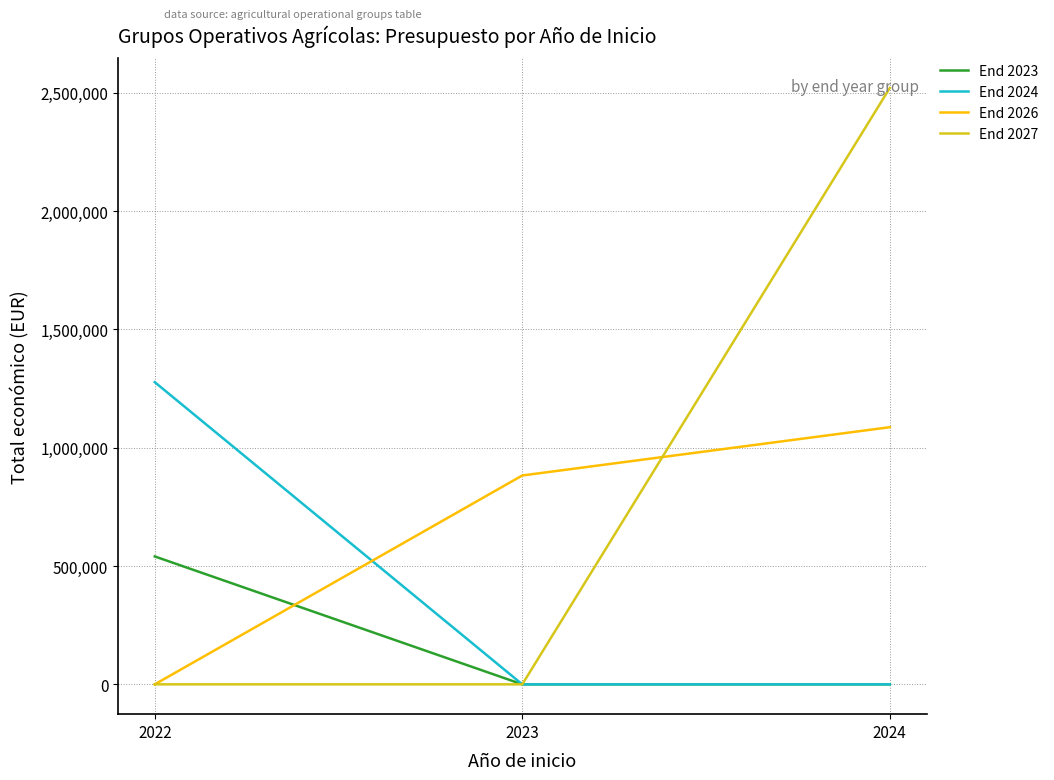

Is it true that End 2024 equals -763716.1 at 2024?

False